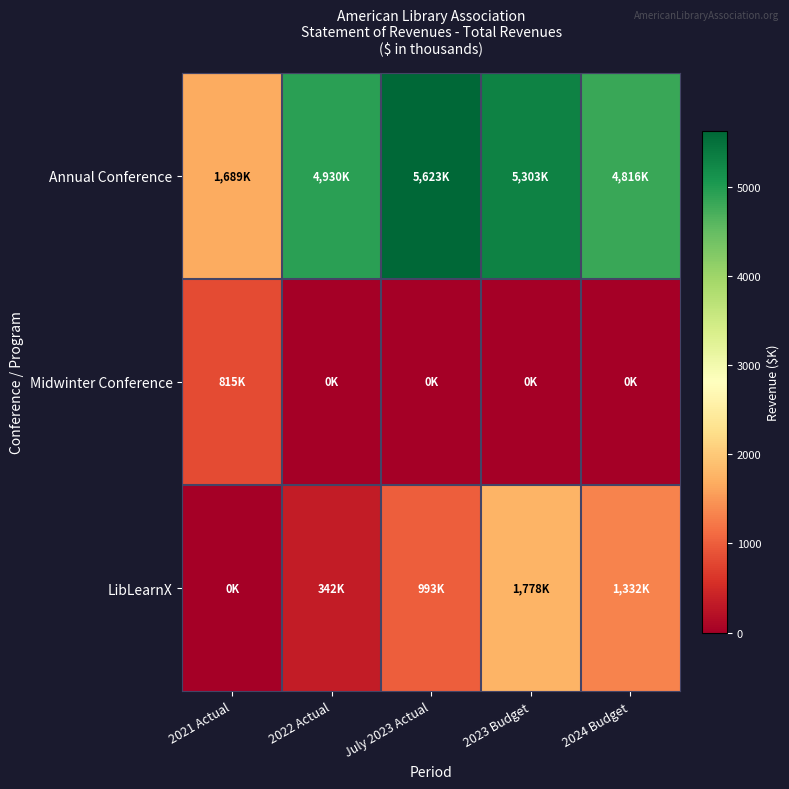

Reading left to right, extract all data points from this chart.

Annual Conference: 2021 Actual=1689.3	2022 Actual=4929.9	July 2023 Actual=5622.7	2023 Budget=5303.1	2024 Budget=4815.9
Midwinter Conference: 2021 Actual=814.6	2022 Actual=0.0	July 2023 Actual=0.0	2023 Budget=0.0	2024 Budget=0.0
LibLearnX: 2021 Actual=0.0	2022 Actual=342.2	July 2023 Actual=993.4	2023 Budget=1778.3	2024 Budget=1331.9